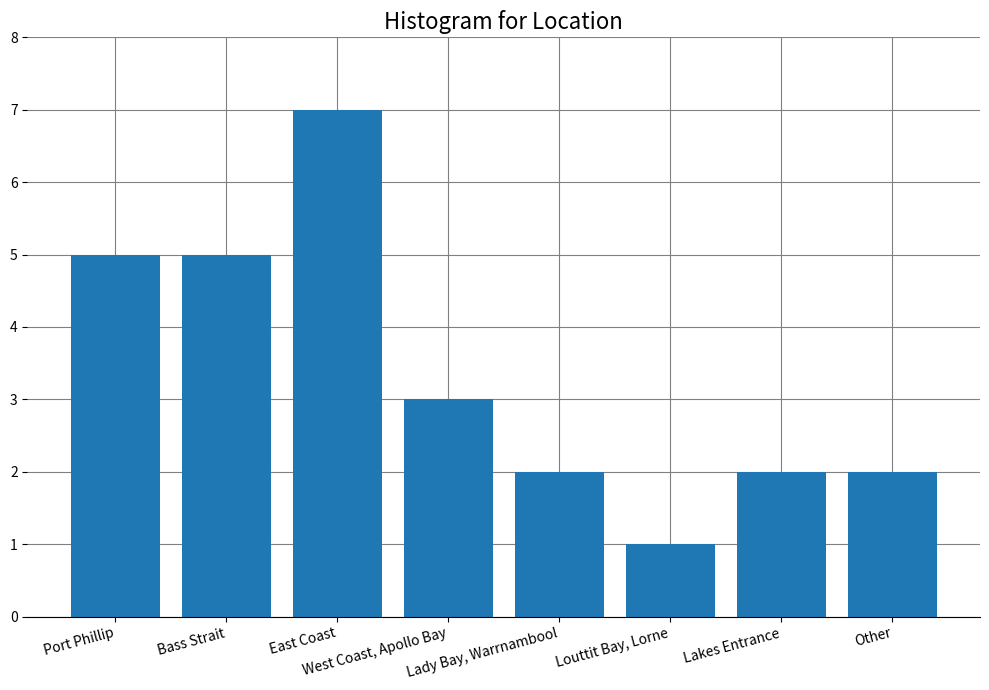

What is the change in value from West Coast, Apollo Bay to Lakes Entrance?

-1